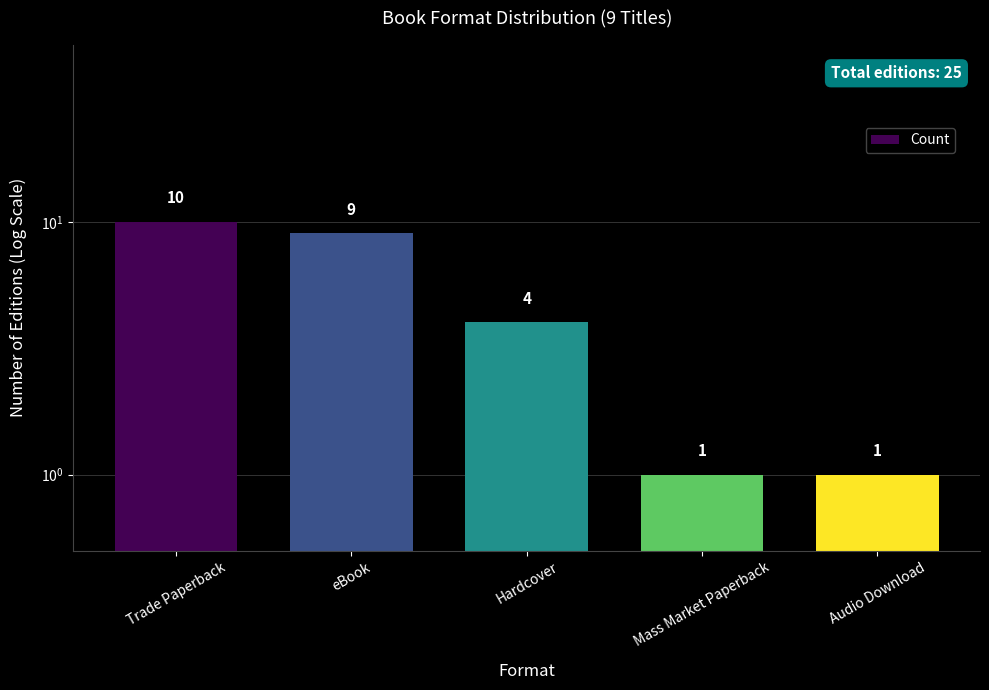

What is the change in value from eBook to Mass Market Paperback?

-8